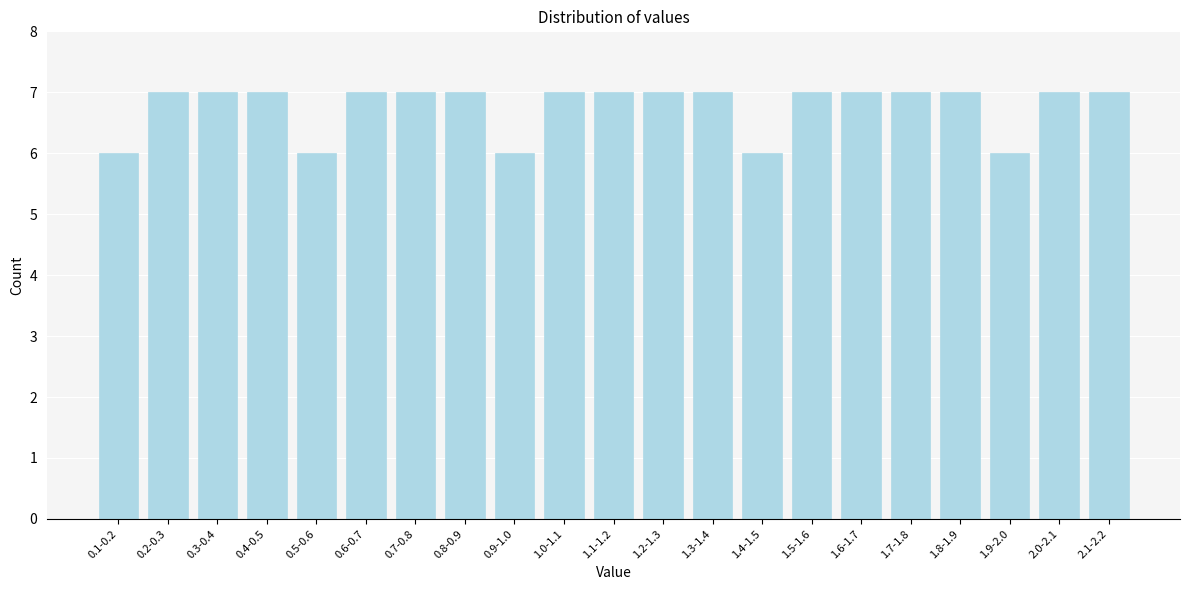

Reading left to right, extract all data points from this chart.

6	7	7	7	6	7	7	7	6	7	7	7	7	6	7	7	7	7	6	7	7